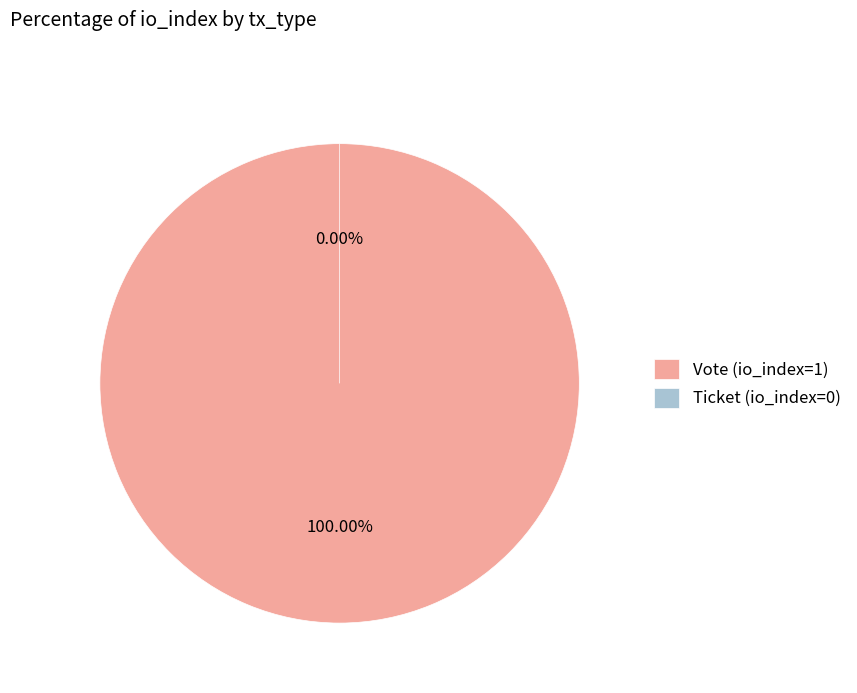

To the nearest percent, what is the difference between the Ticket (io_index=0) and Vote (io_index=1) slice percentages?

100%